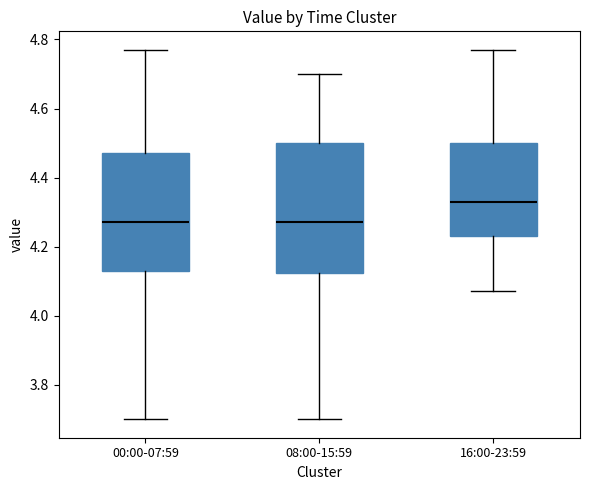

Reading left to right, read every box against the y-axis: the position of its median line, the range the box covers, and the ends of its whiskers. The values are not printed on the chart, so give them approximately, as read against the axis.

00:00-07:59: median 4.28, box 4.14 to 4.48, whiskers 3.70 to 4.78
08:00-15:59: median 4.28, box 4.12 to 4.50, whiskers 3.70 to 4.70
16:00-23:59: median 4.34, box 4.24 to 4.50, whiskers 4.08 to 4.78